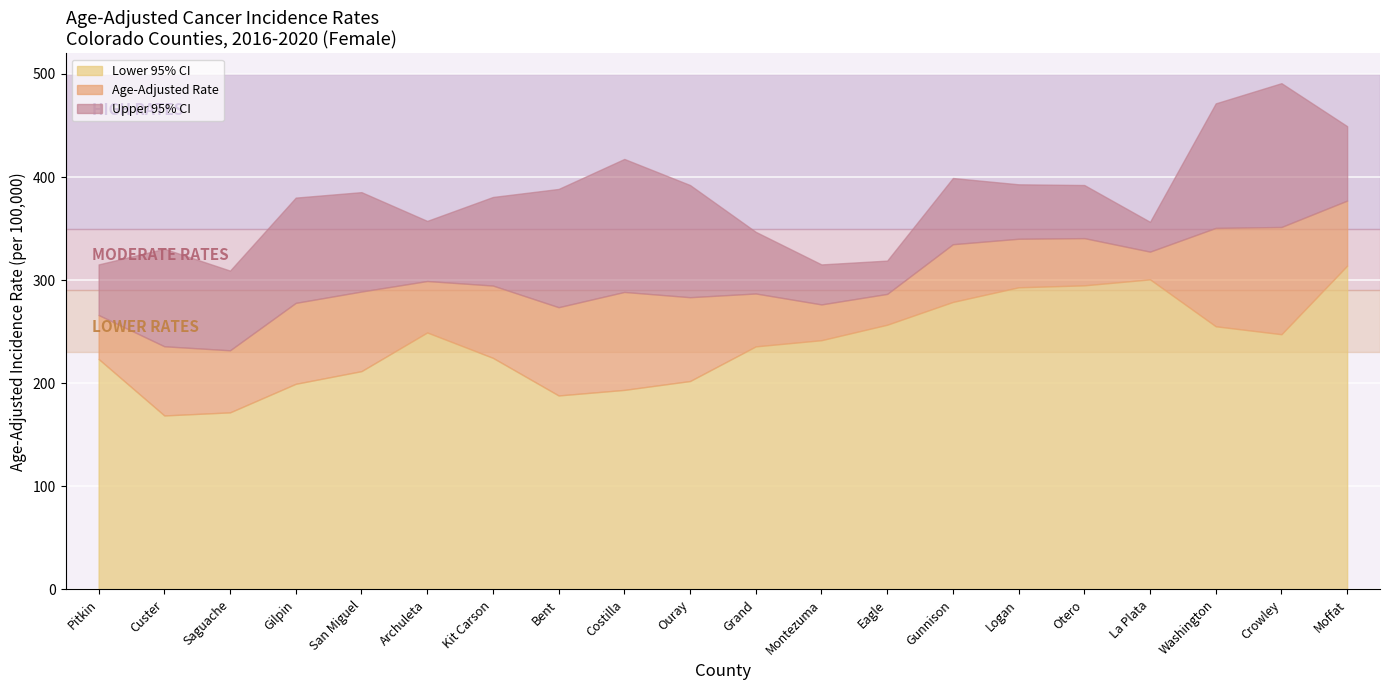

What is the value of the Upper 95% CI point at the 5th from the left?

385.4